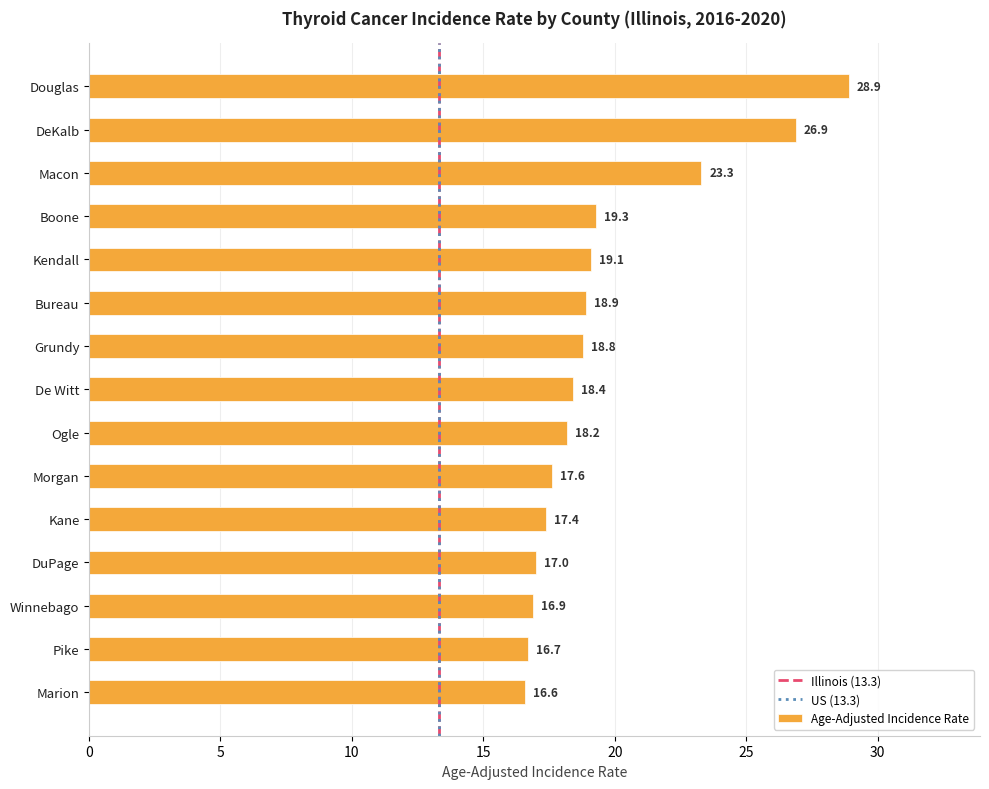

The value at Boone is 19.3. True or false?

True